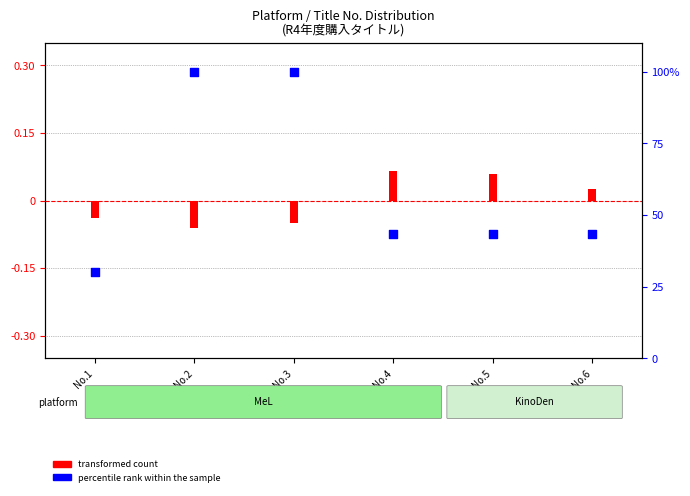

Which series reaches the minimum Y coordinate?

transformed count